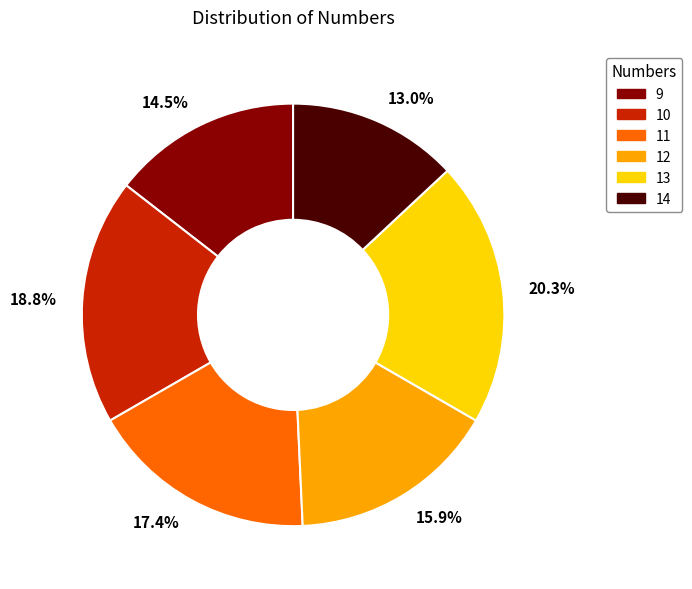

Which category has the smallest portion of the pie?

13.0%